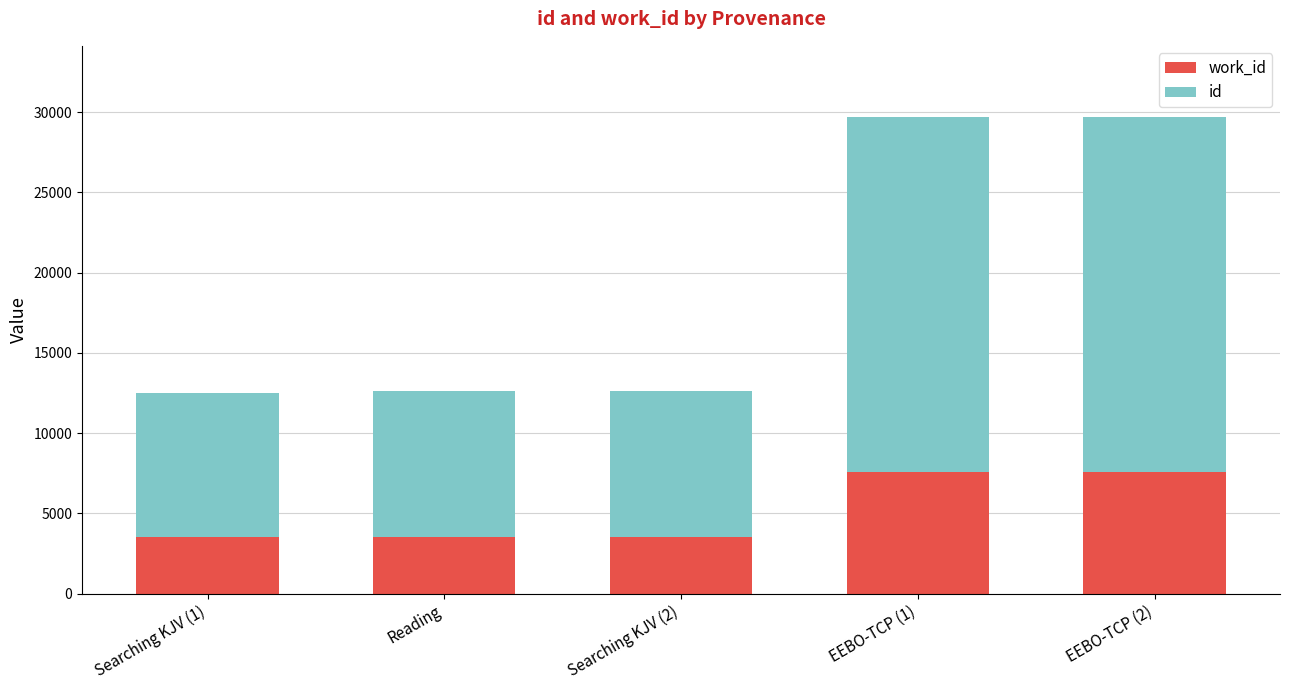

Does the chart contain any negative values?

No